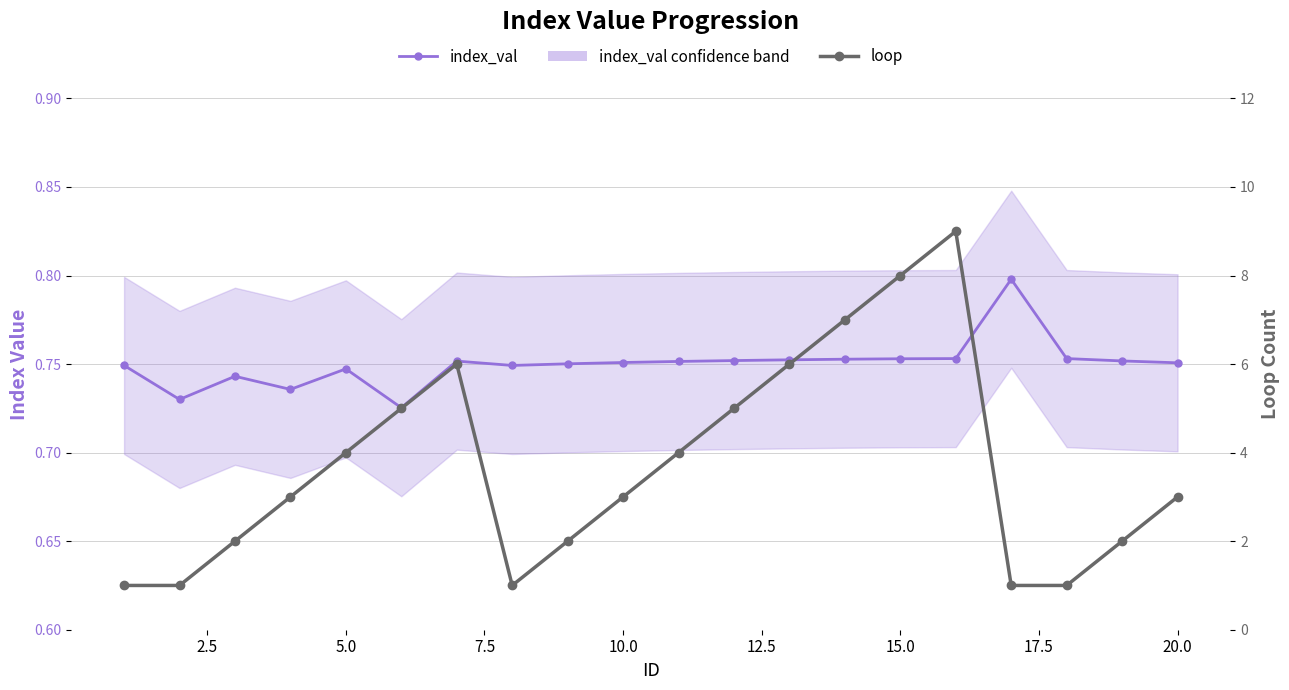

What is the difference between the maximum and minimum values in the loop series?

8.0